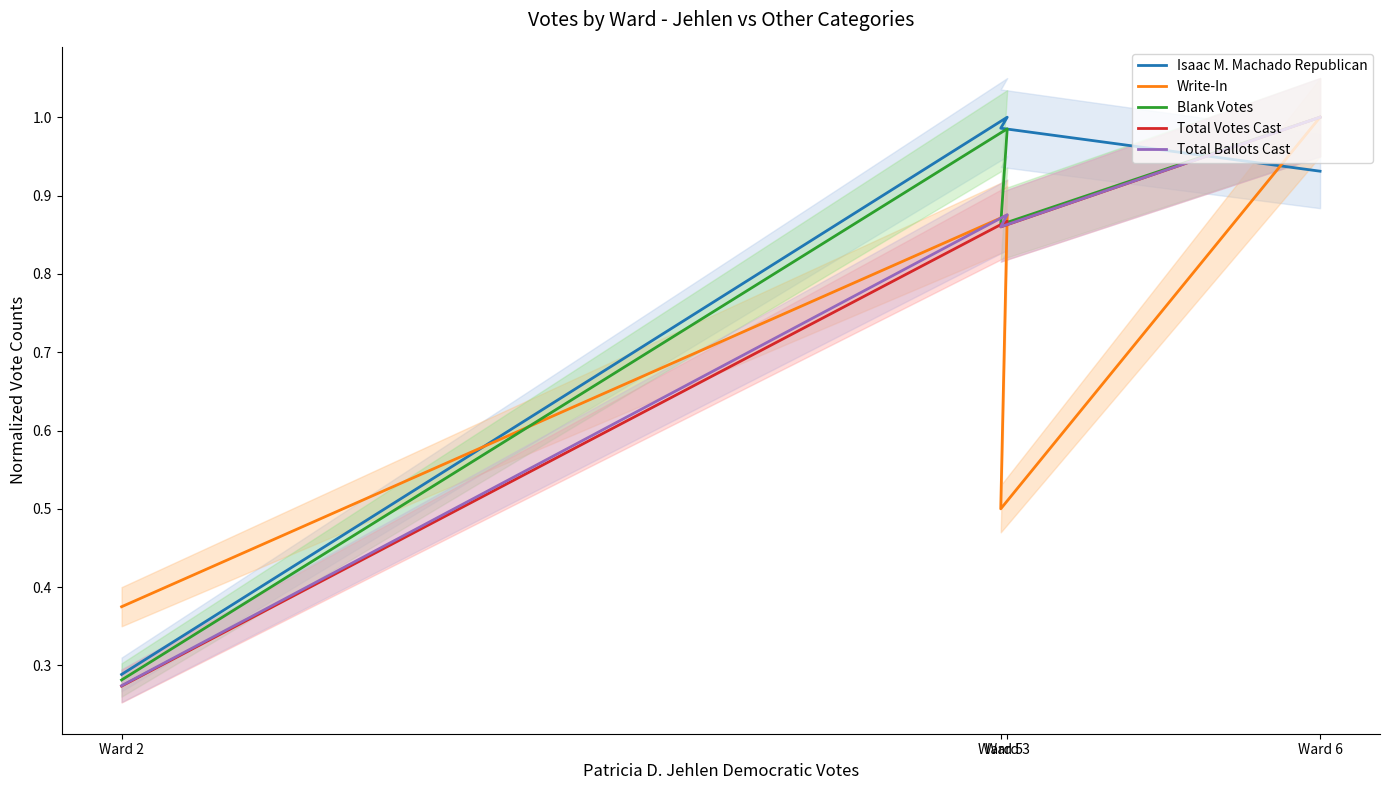

Is this an area chart (filled region under the line)?

No